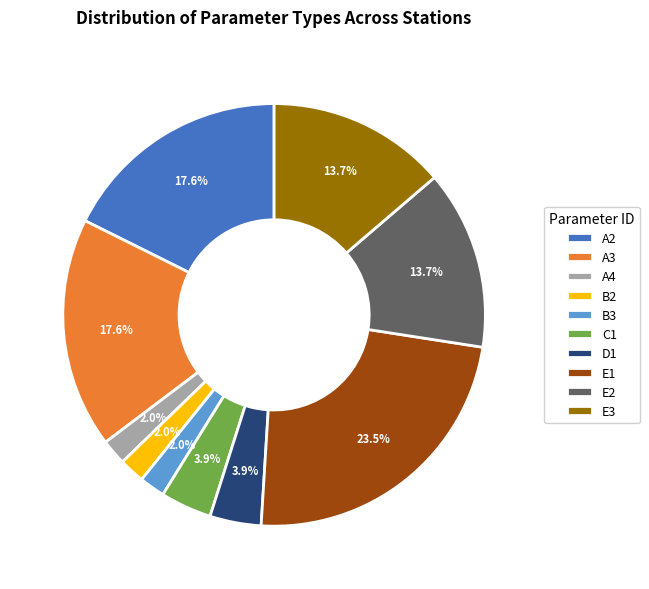

To the nearest percent, what is the average slice percentage?

10%